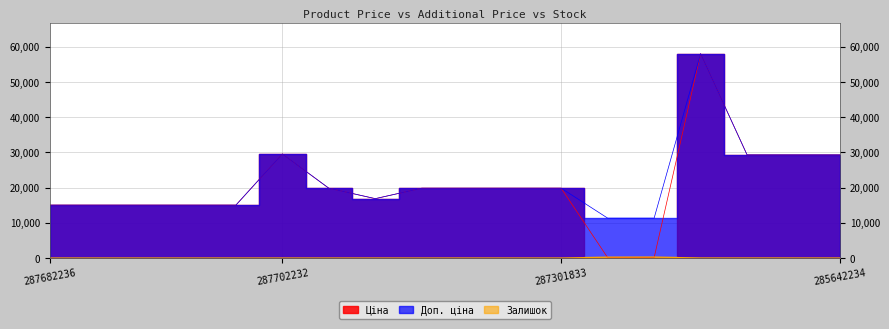

Does the chart display data point markers on the line(s)?

No